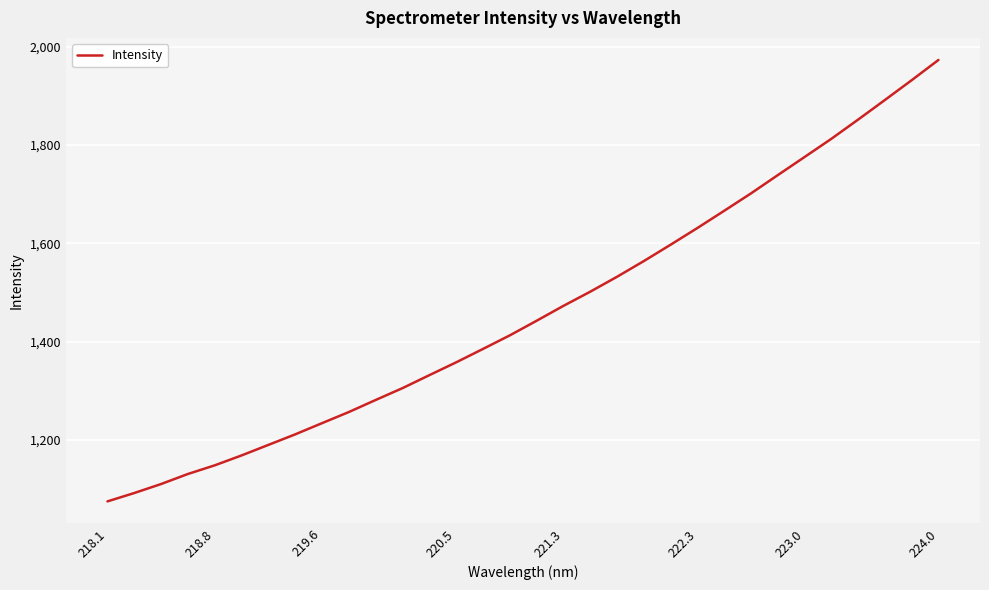

What is the difference between the maximum and minimum values?

898.5